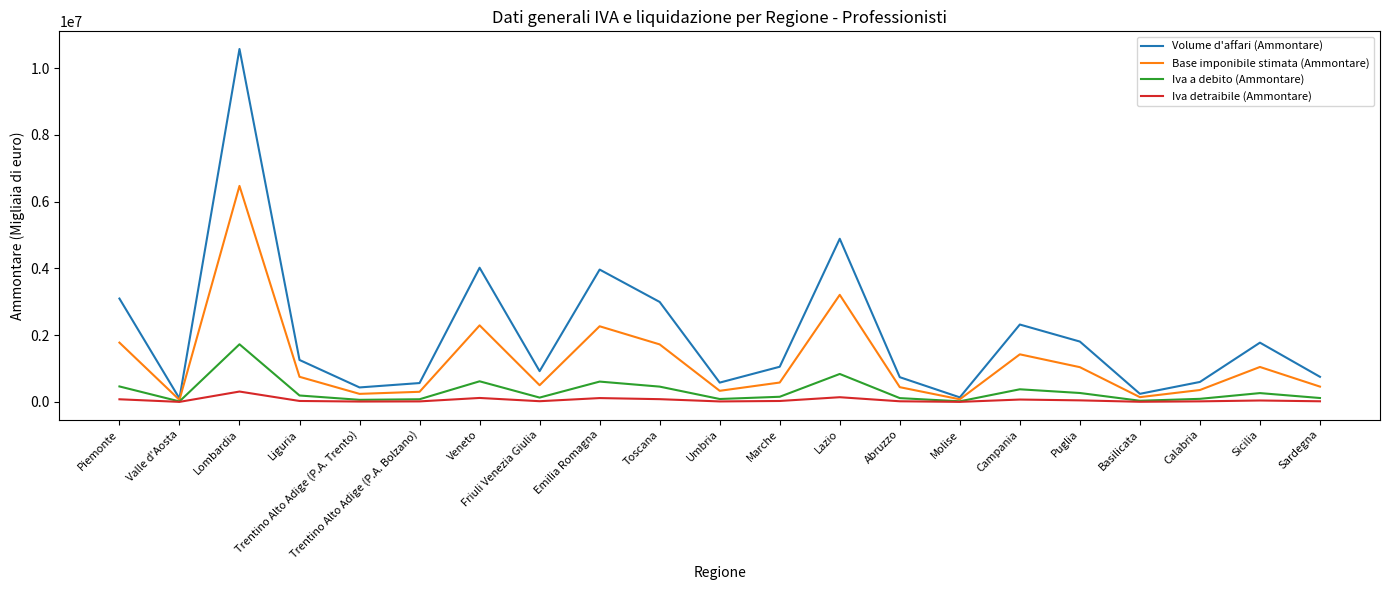

The Base imponibile stimata (Ammontare) series shows 461009 at Sardegna. True or false?

True